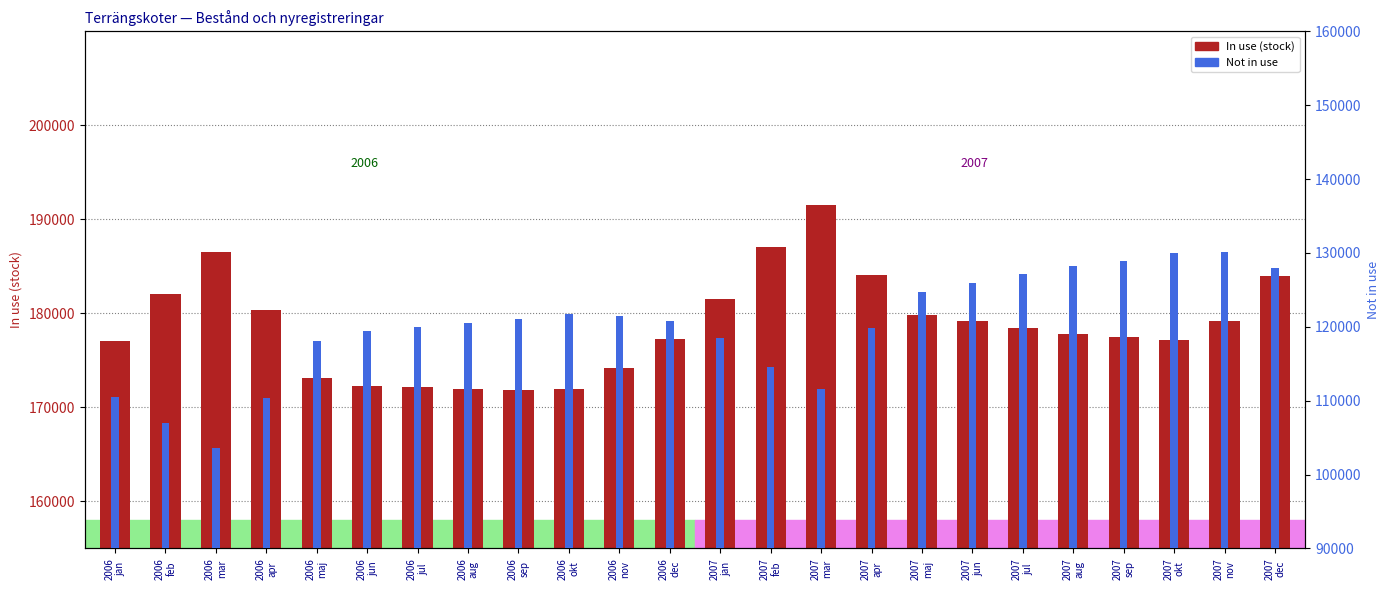

How many bars are there in each group?

2